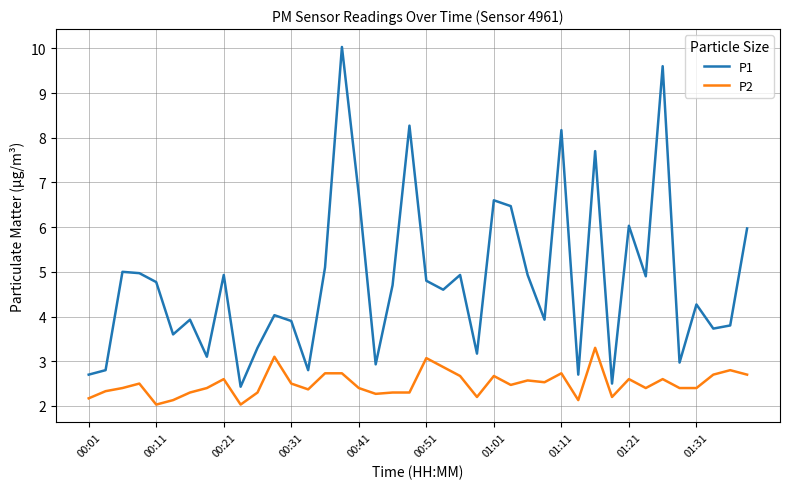

Rank the series by their maximum value, from highest to lowest.

P1, P2